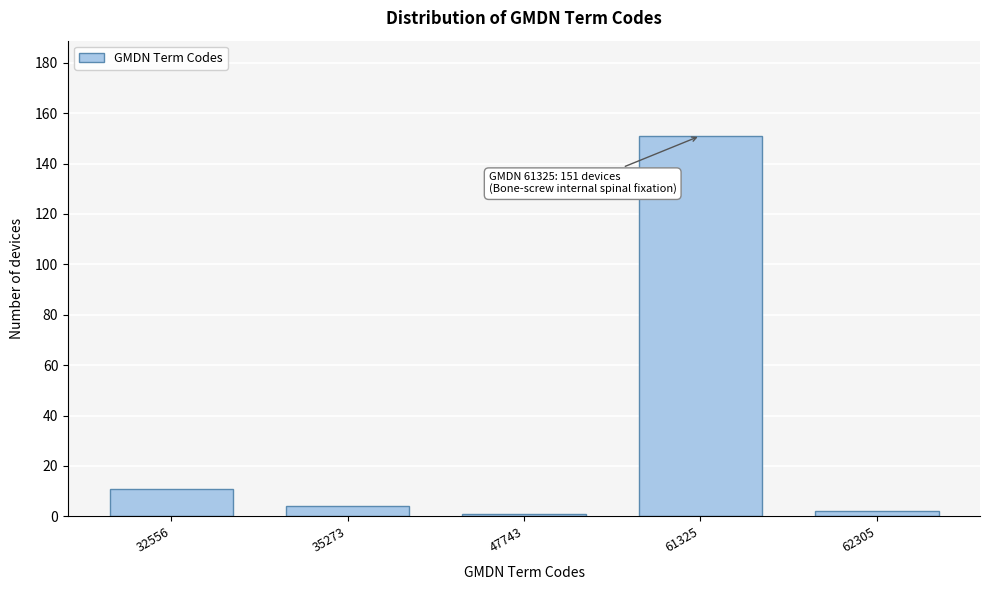

Reading left to right, list all the values displayed in this chart.

11	4	1	151	2